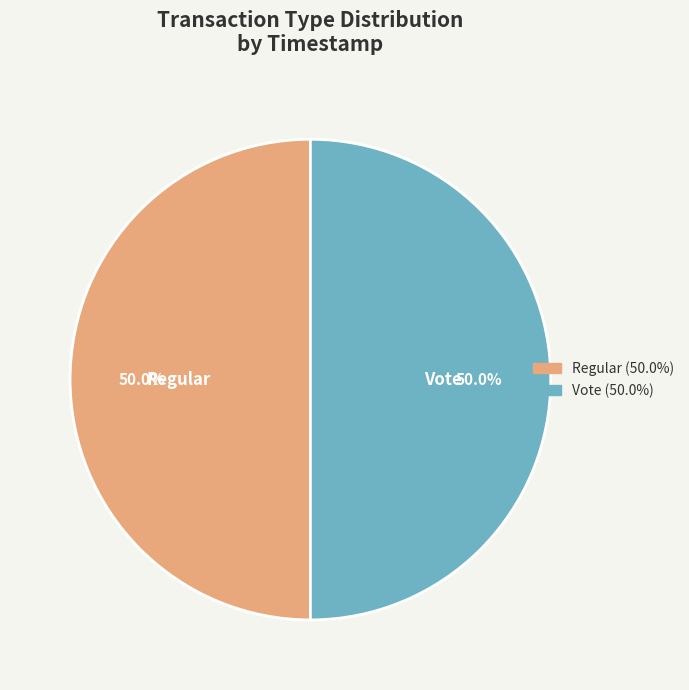

Approximately how many times larger is the value at Regular compared to Vote?

1.0